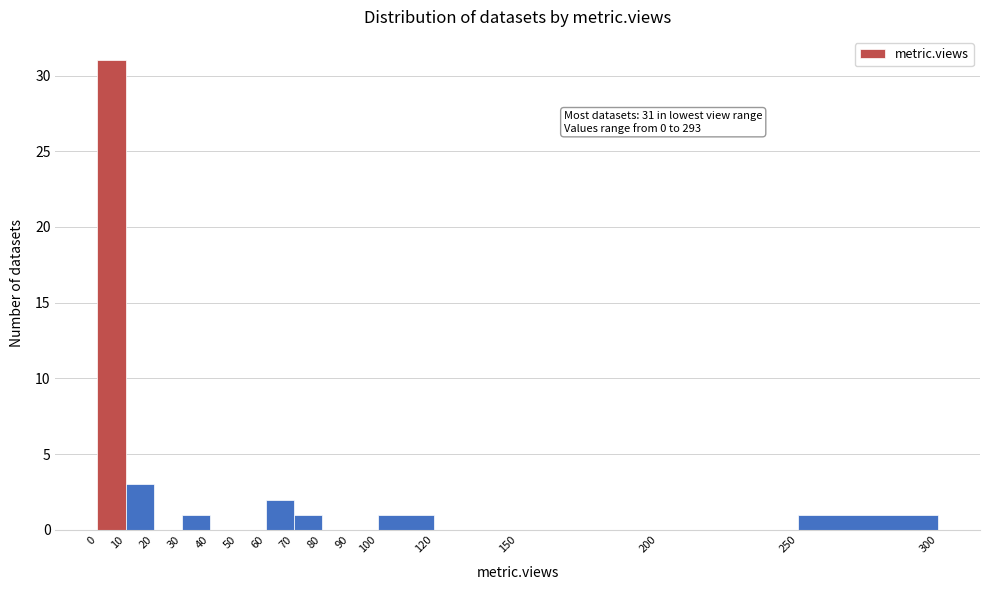

Which range on the x-axis has the tallest bar?

0 to 10